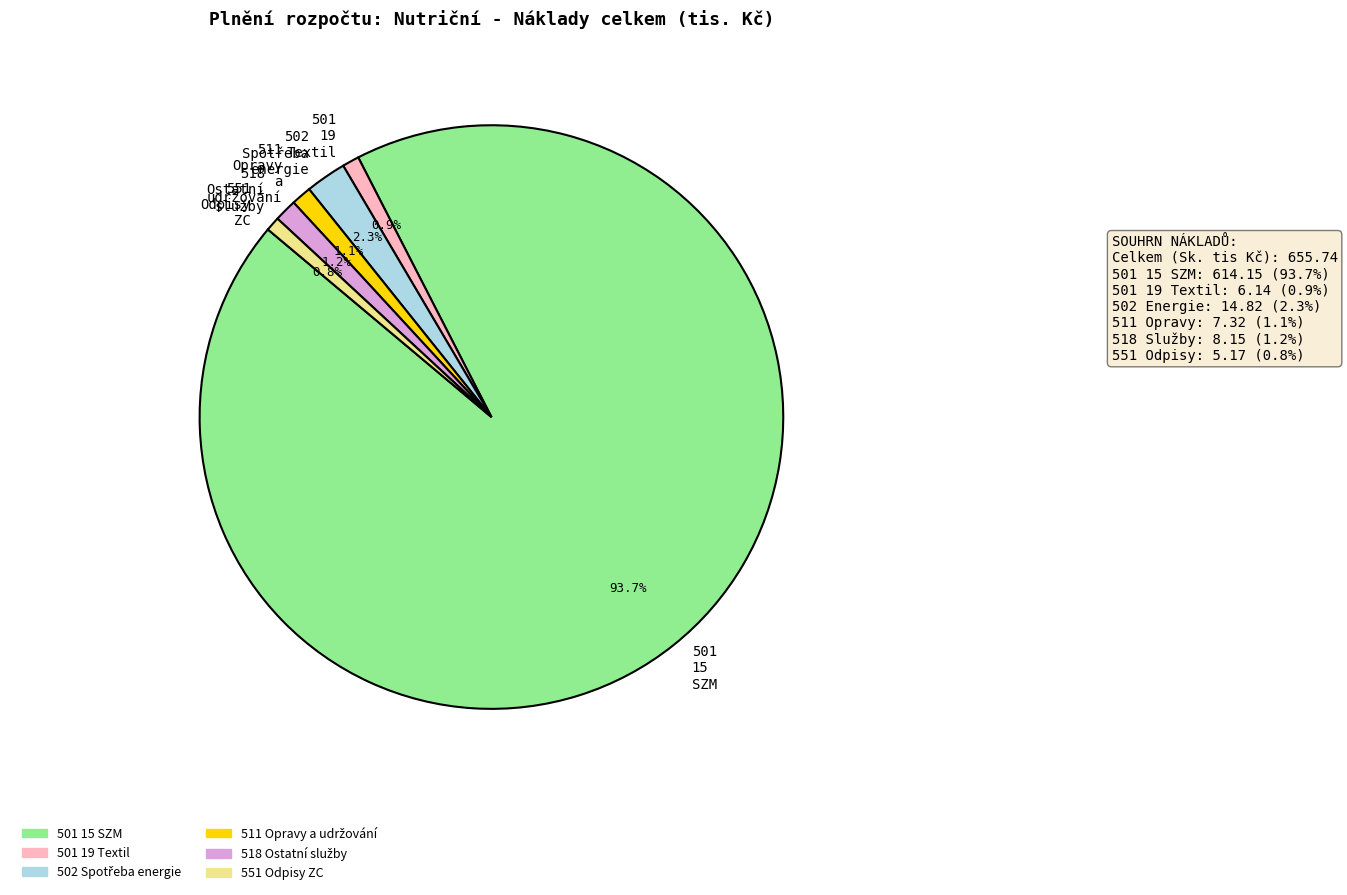

How many slices are in this pie chart?

6